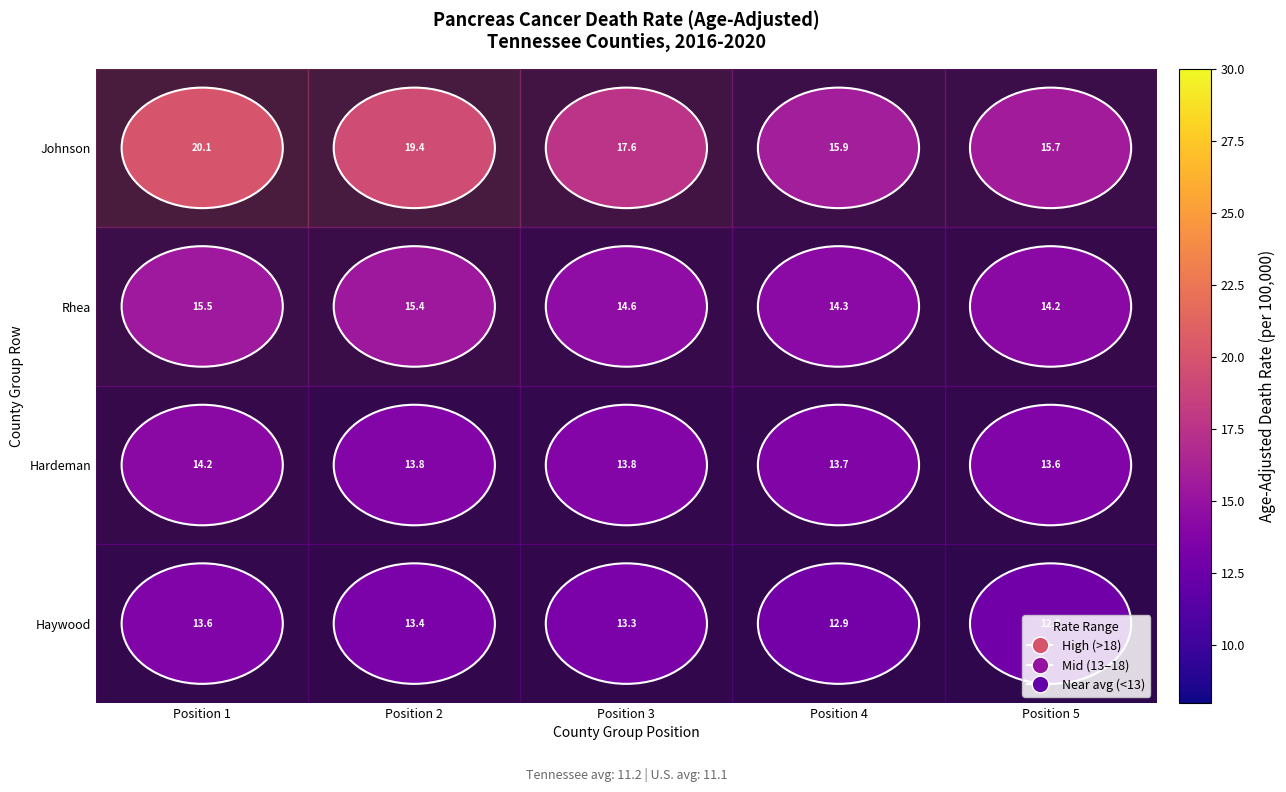

Read the Hardeman value at Position 5.

13.6